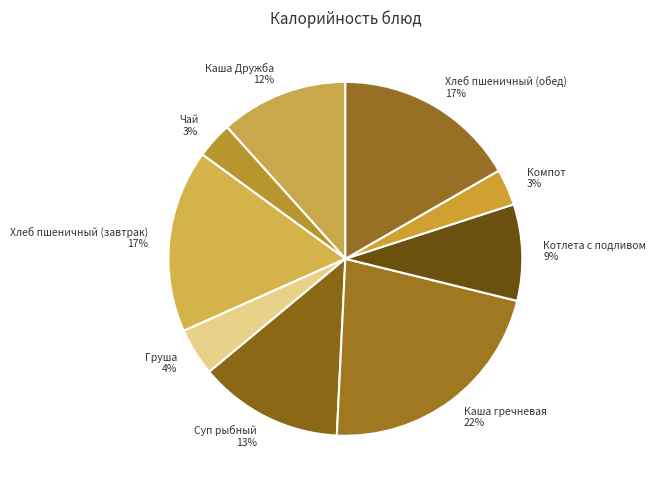

Which has a higher value, Компот 3% or Каша Дружба 12%?

Каша Дружба 12%